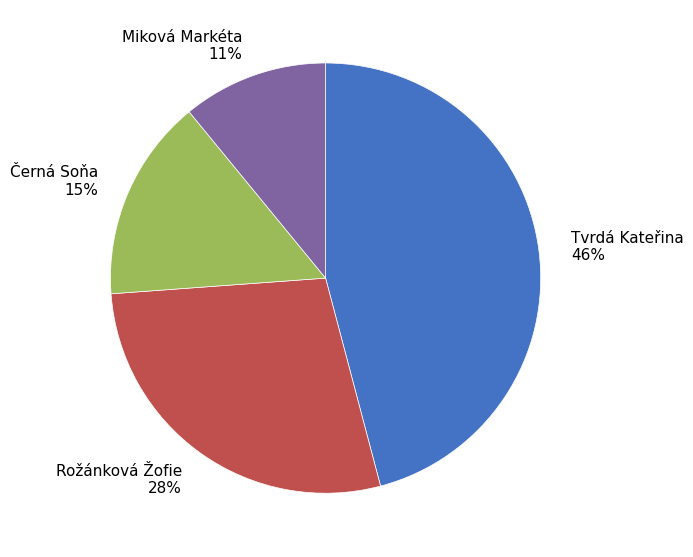

To the nearest percent, what percentage of the pie is Černá Soňa?

15%